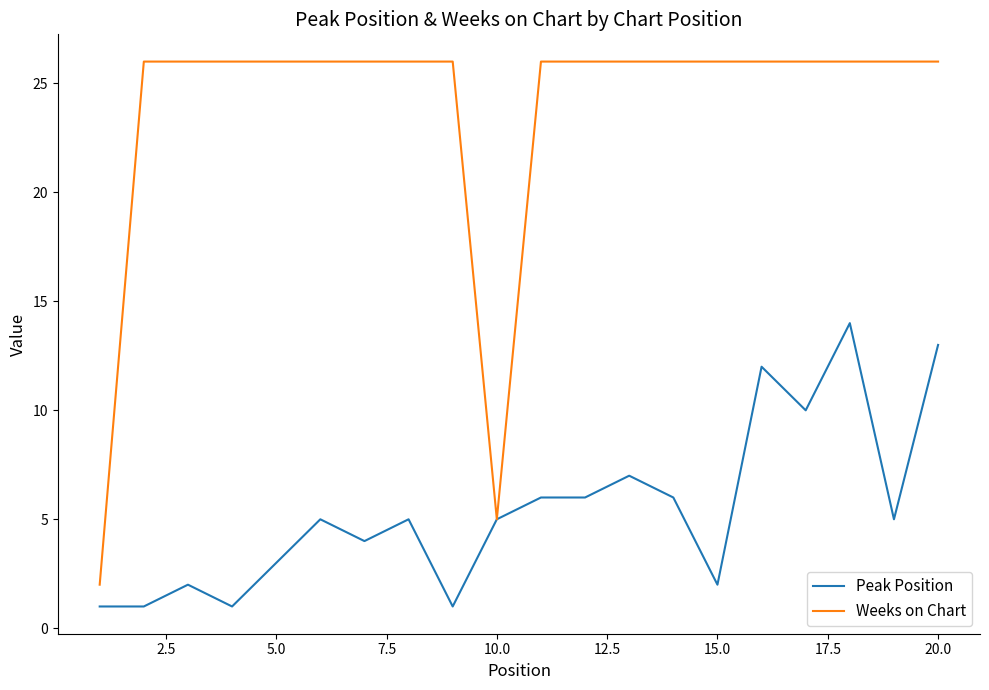

Is this an area chart (filled region under the line)?

No